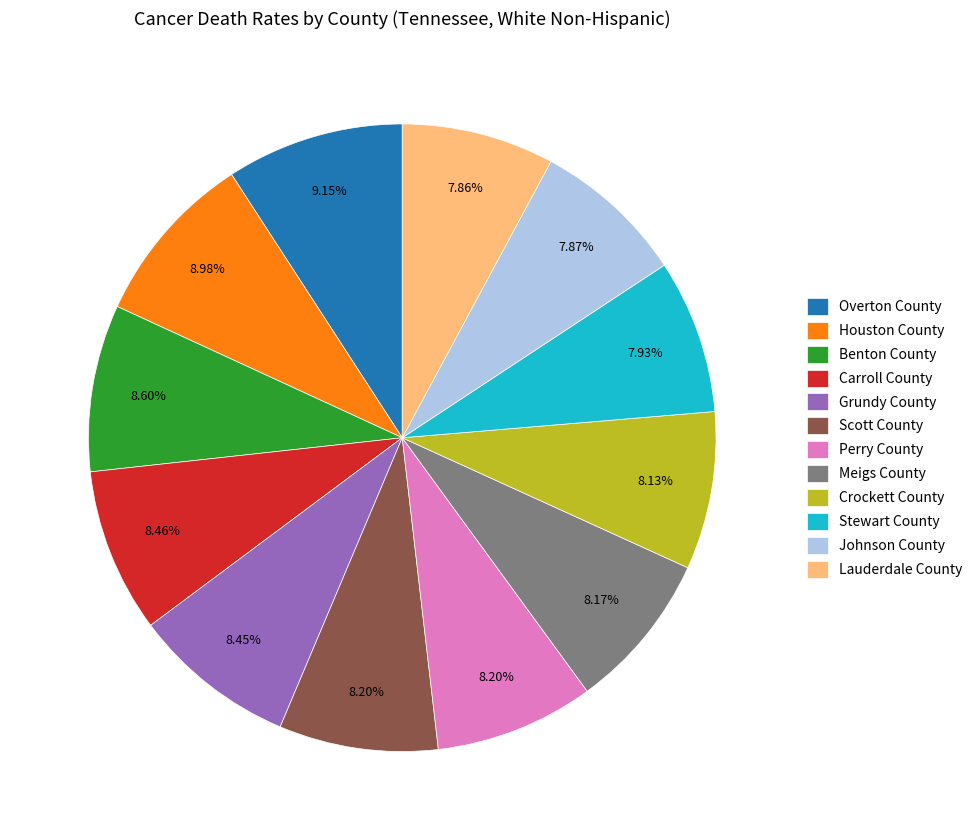

To the nearest percent, what portion does Crockett County represent?

8%